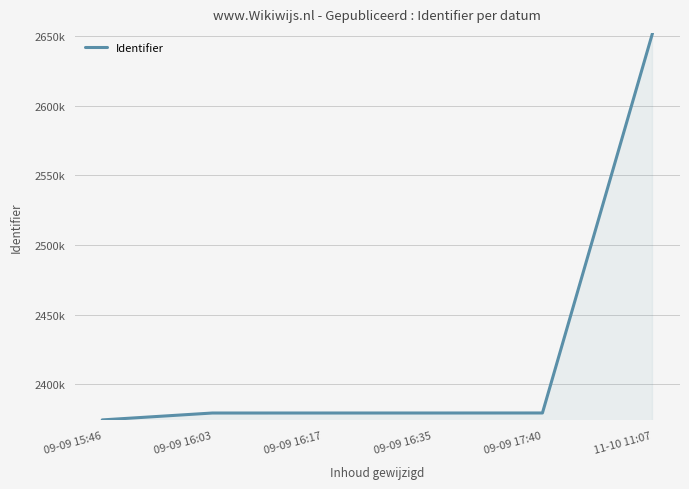

True or false: there are more than 0 points higher than both neighbors.

False